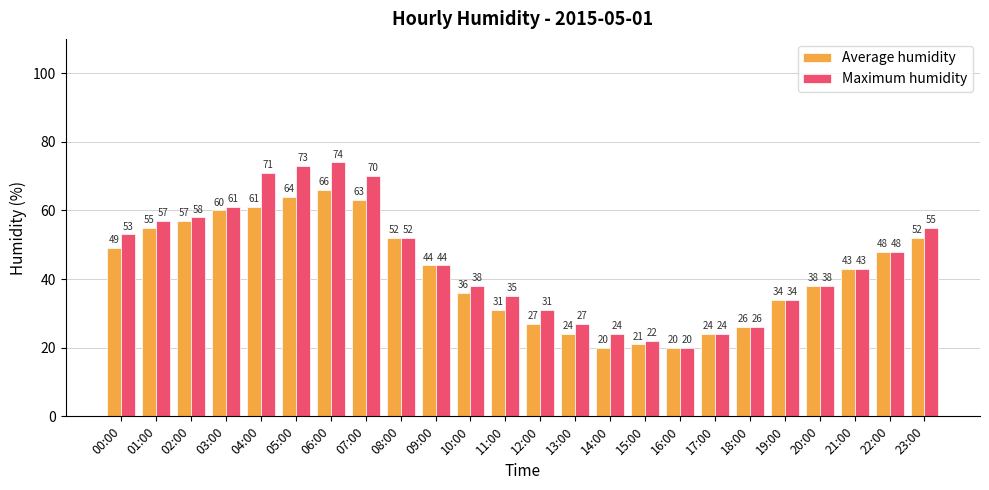

What is the label of the 24th bar from the left?

23:00